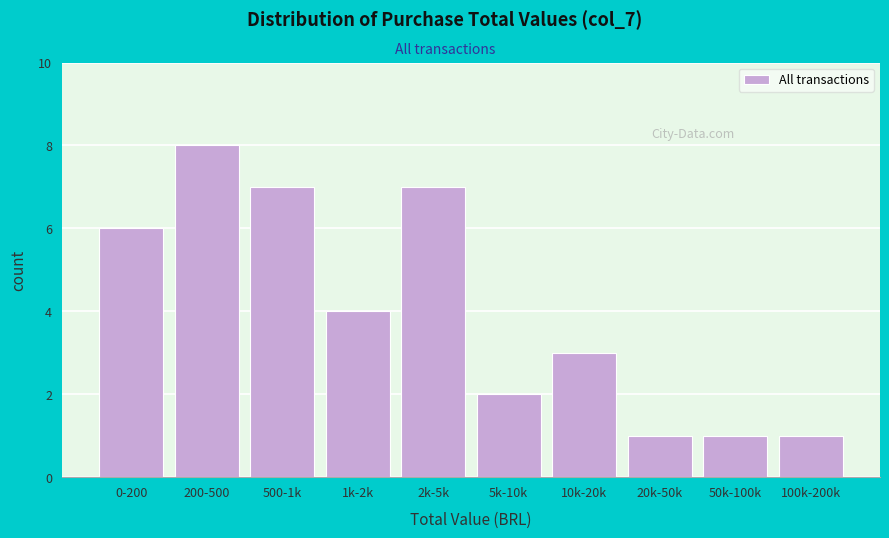

Reading left to right, transcribe all the data shown in this chart.

6	8	7	4	7	2	3	1	1	1